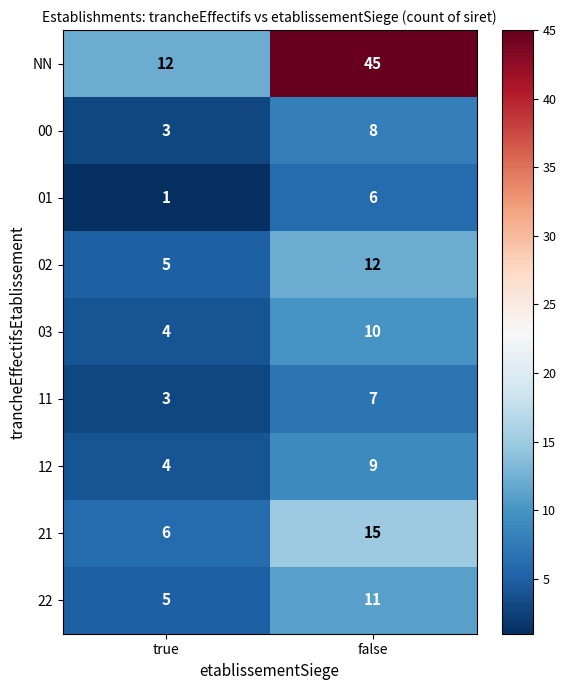

Which series has the widest spread of values?

NN